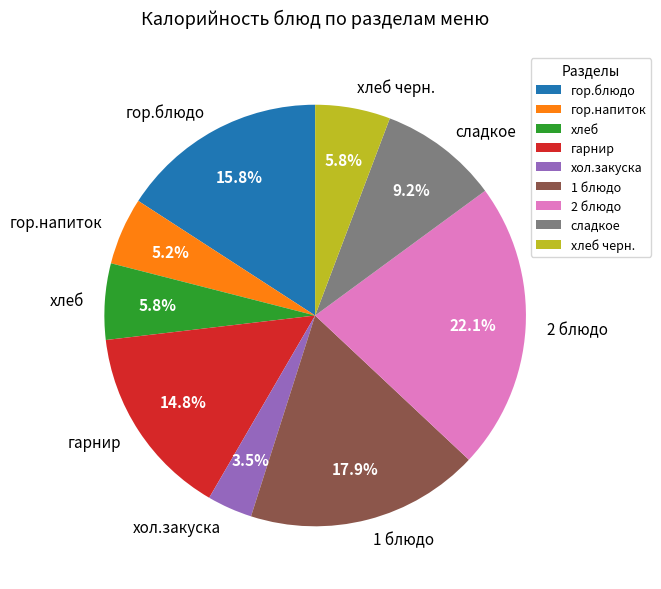

Is сладкое the majority of the pie?

No